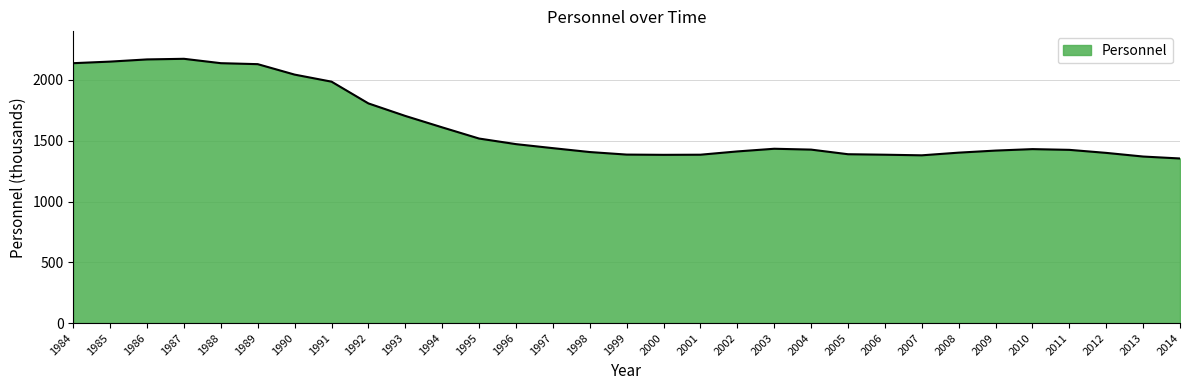

The chart shows a value of 2226 at 2003. True or false?

False